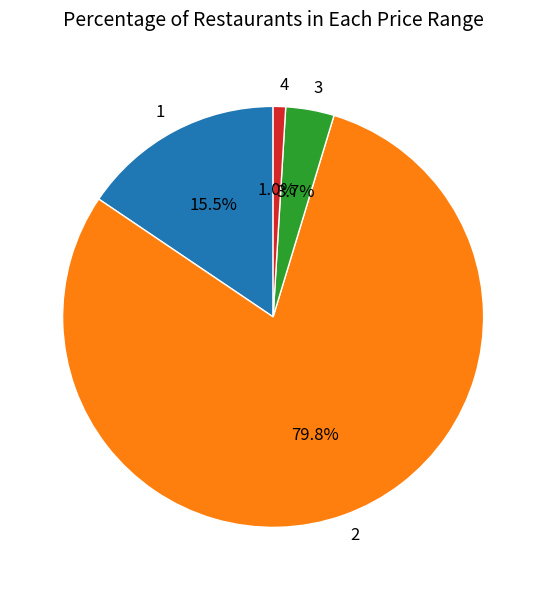

Is there a majority slice in this chart?

Yes